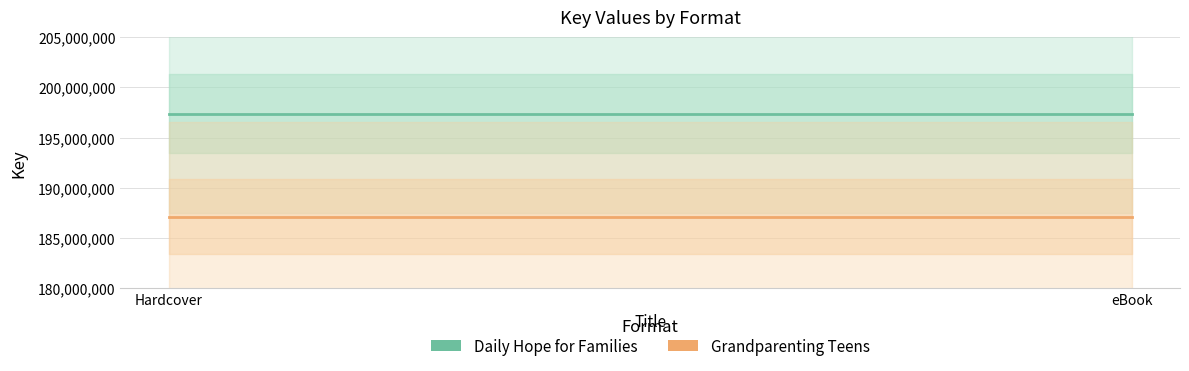

The value of Daily Hope for Families at eBook is 197379950. True or false?

True